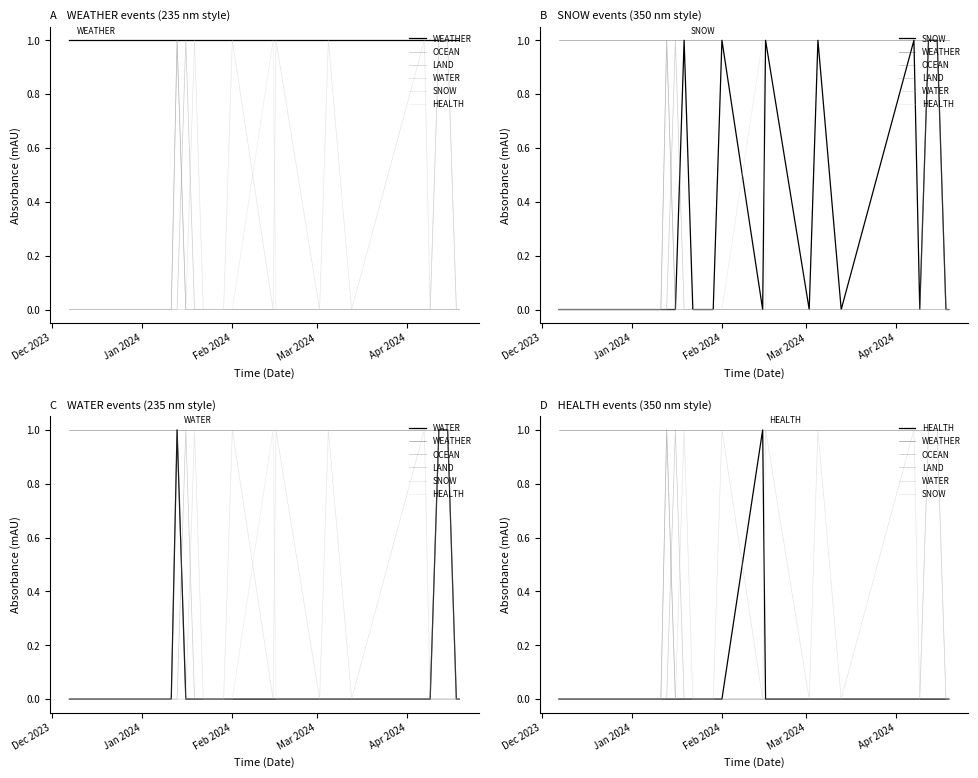

True or false: HEALTH and WATER intersect in this chart.

False